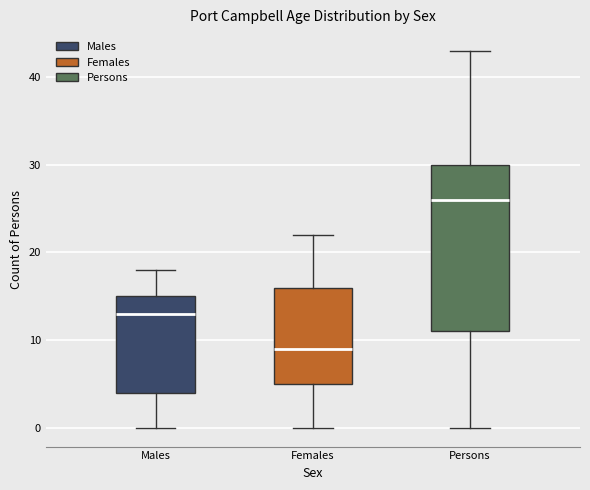

Where does the lower whisker of the box for Females end on the y-axis? The values are not printed on the chart, so give them approximately, as read against the axis.

0